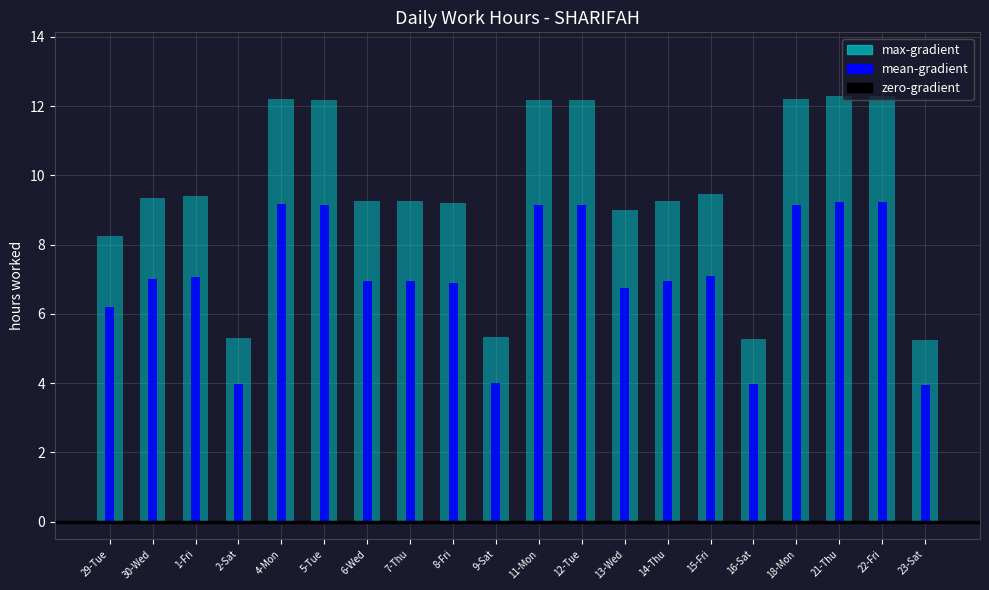

Does the chart contain any negative values?

No